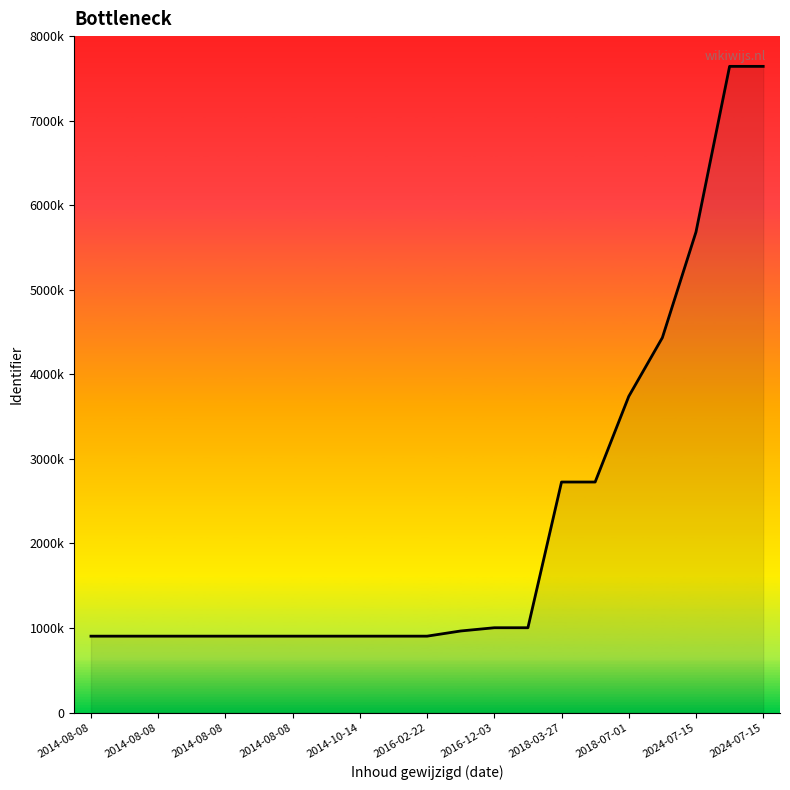

True or false: the data has more than 2 interior local peaks.

False